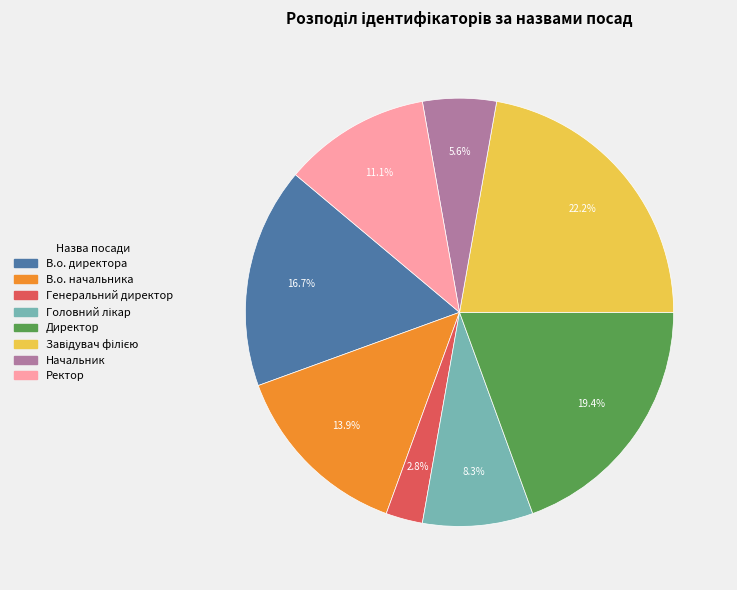

True or false: Директор accounts for 19% of the total.

True